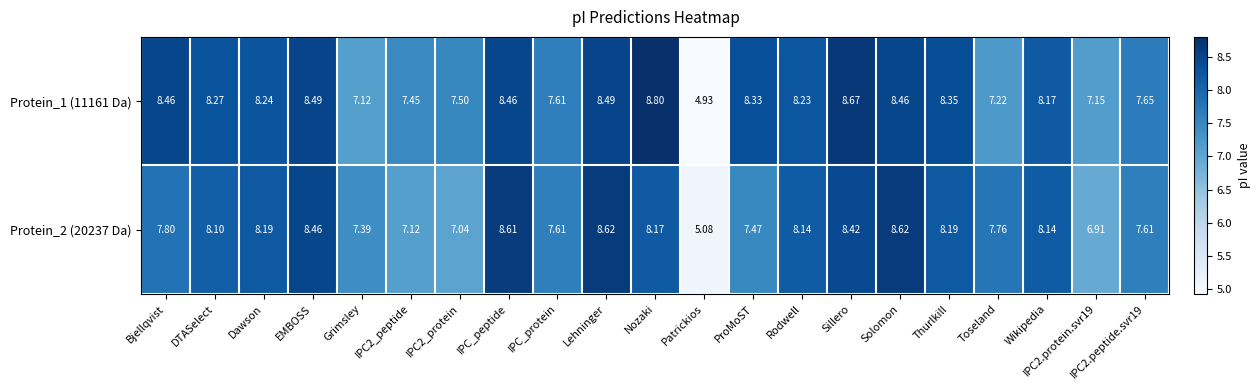

At which label does Protein_1 (11161 Da) first exceed 8?

Bjellqvist